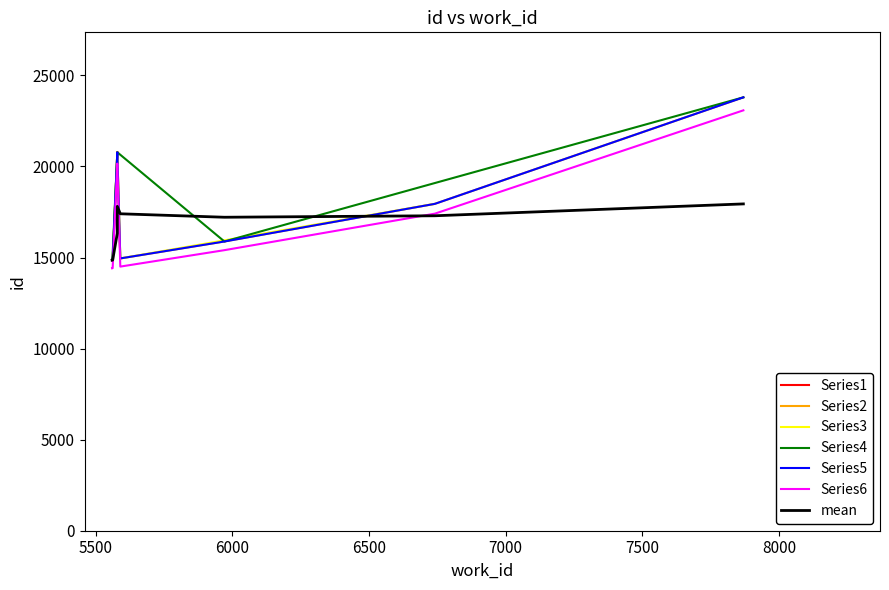

True or false: work_id and id cross at least once.

False